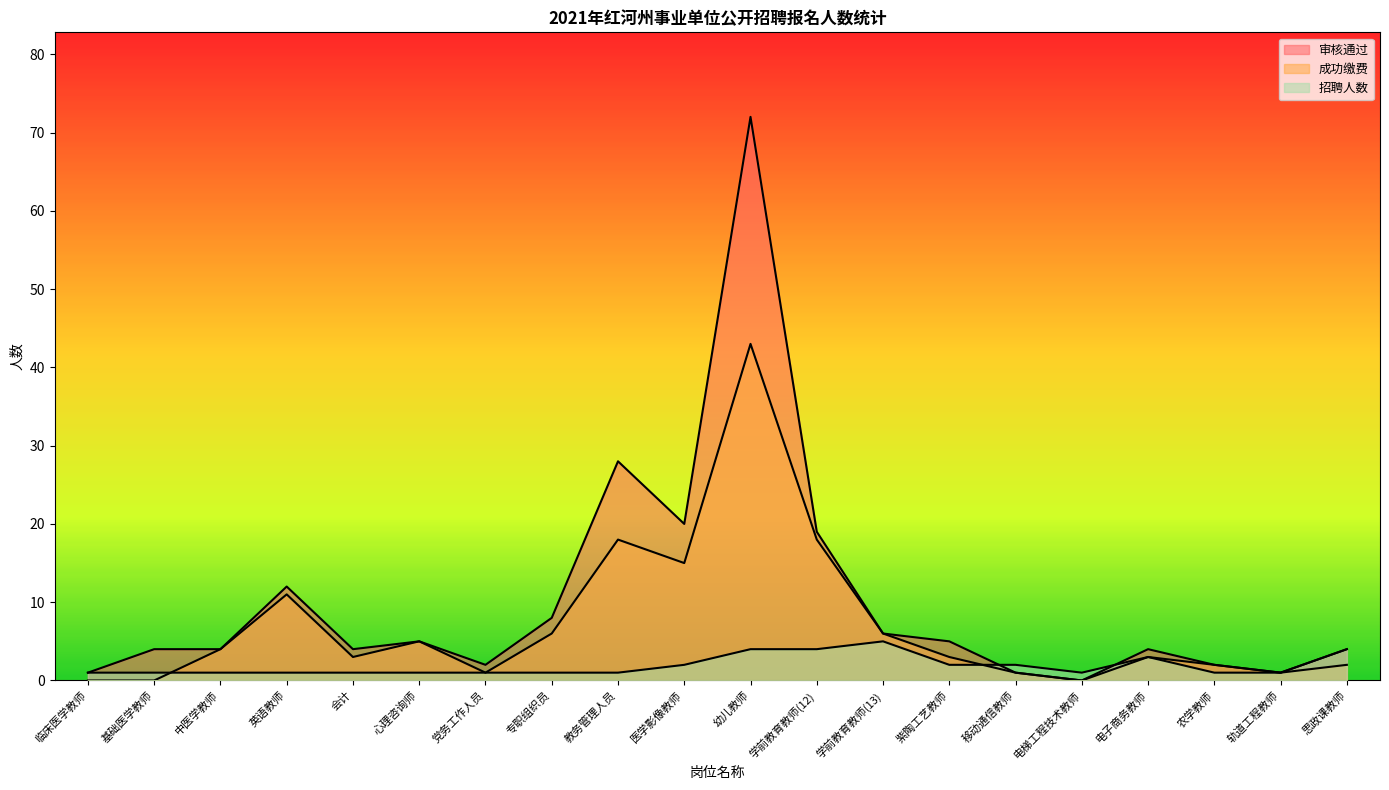

Where do 审核通过 and 招聘人数 first cross each other?

紫陶工艺教师 and 移动通信教师